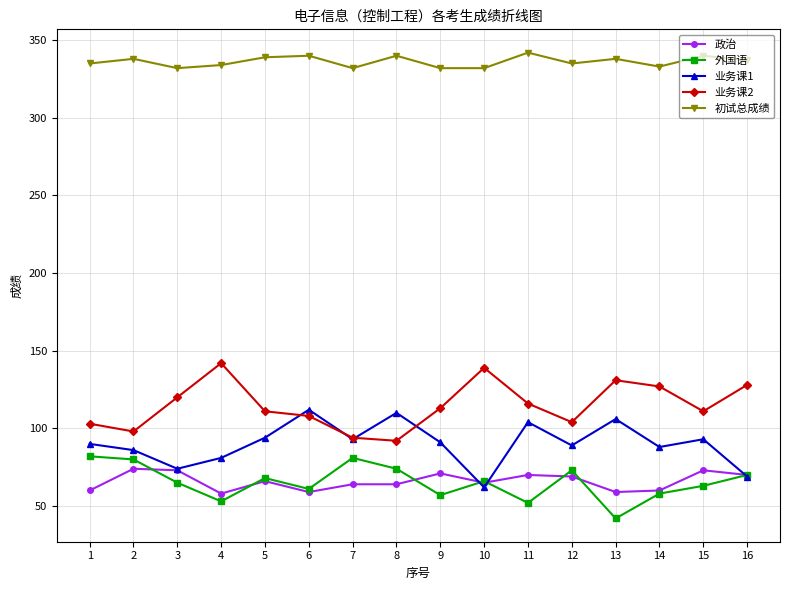

Where does the 外国语 series first go above 66?

1